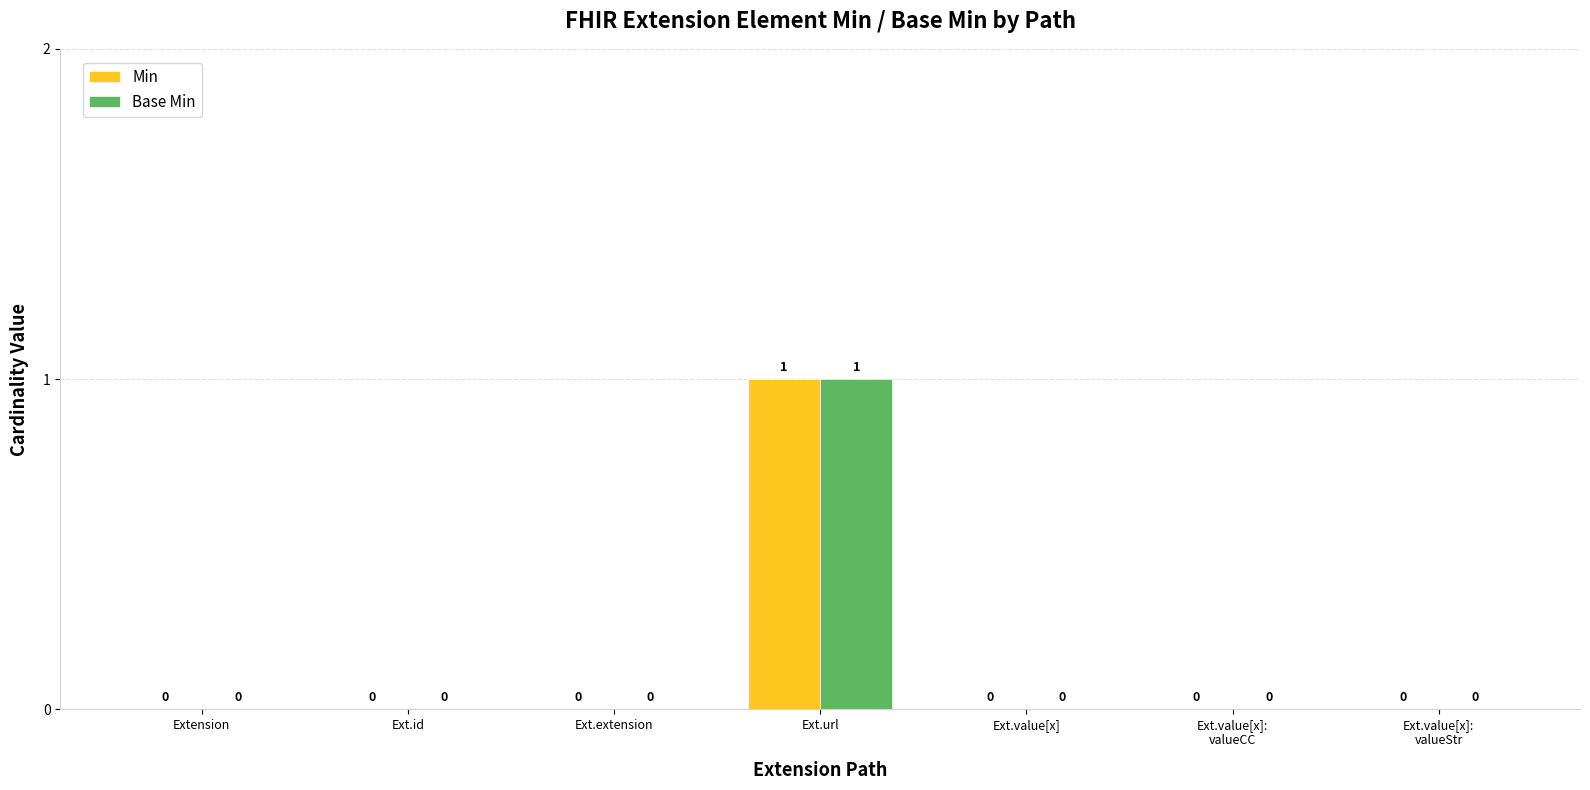

At which category is the sum across all series the highest?

Ext.url